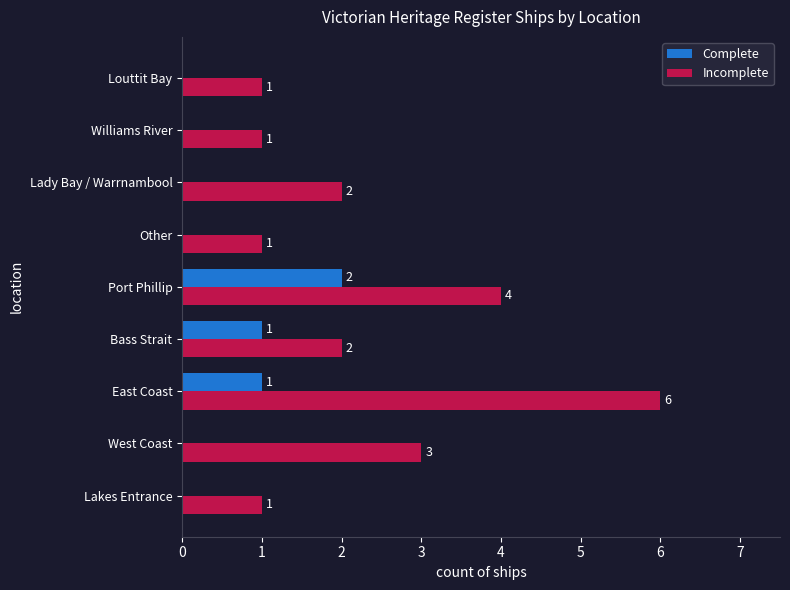

At which label is Incomplete closest to 3?

West Coast